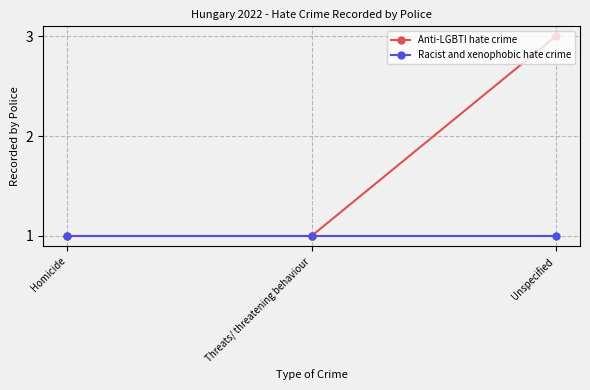

At which category is the sum across all series the highest?

Unspecified